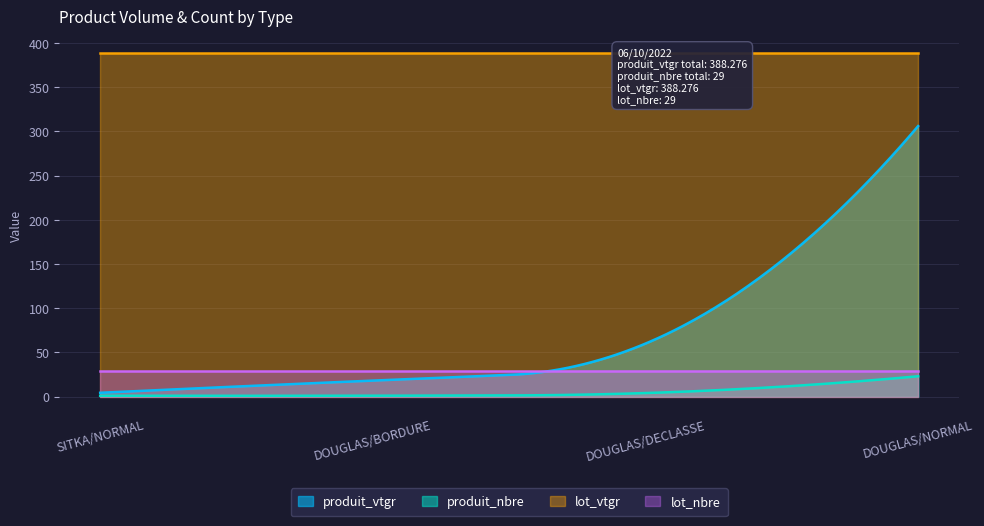

What is the highest value of the produit_nbre series?

23.0